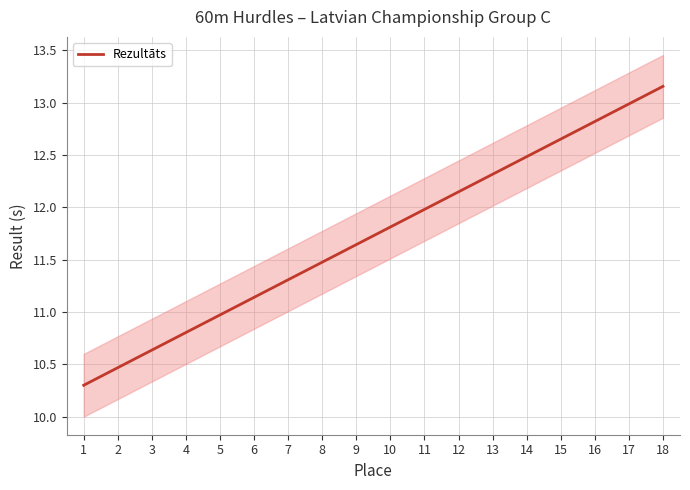

True or false: the data has more than 2 interior local peaks.

False